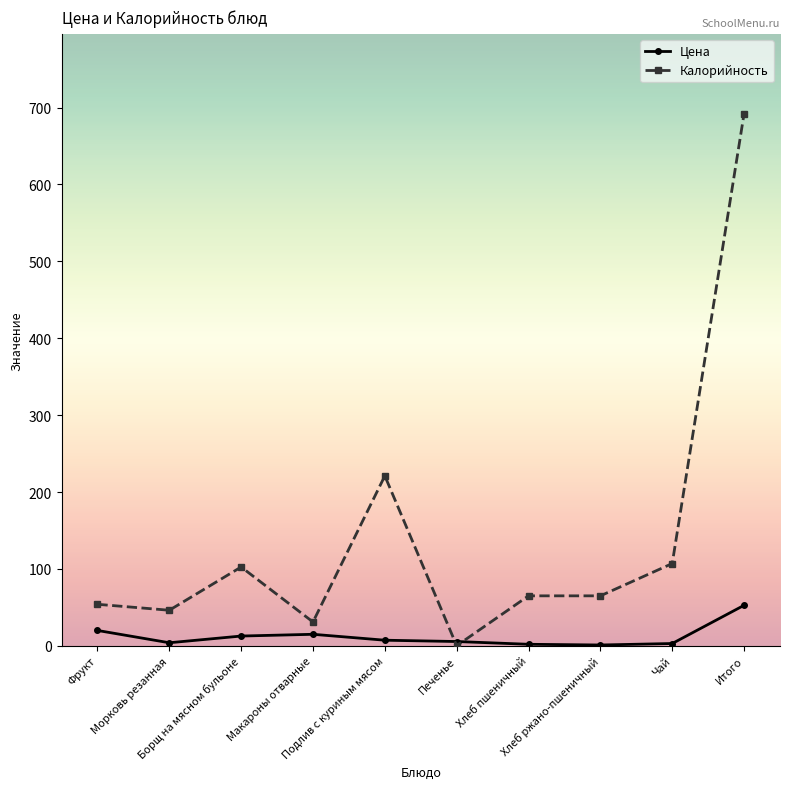

At which label is Калорийность closest to 346?

Подлив с куриным мясом